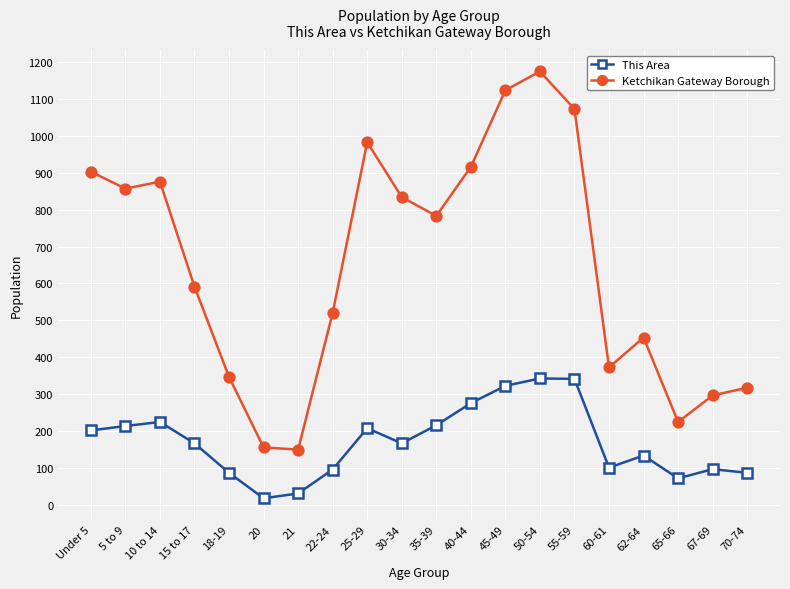

The Ketchikan Gateway Borough series shows 453 at 62-64. True or false?

True